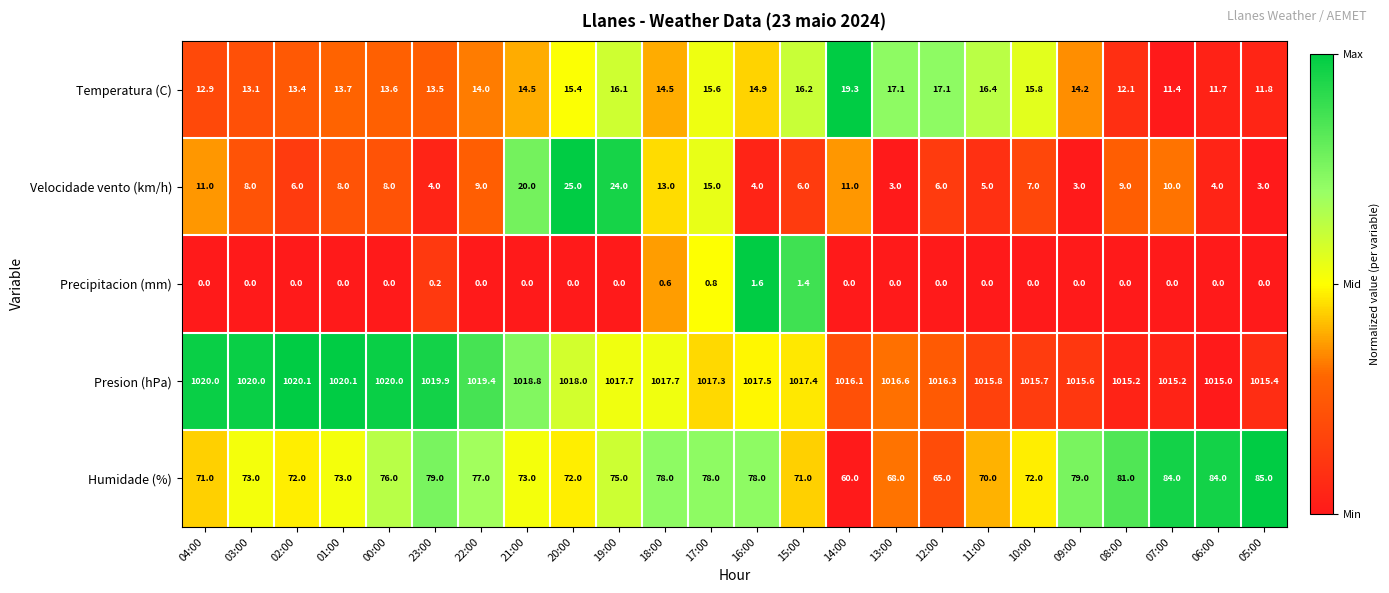

Which series has the largest range (max minus min)?

Humidade (%)